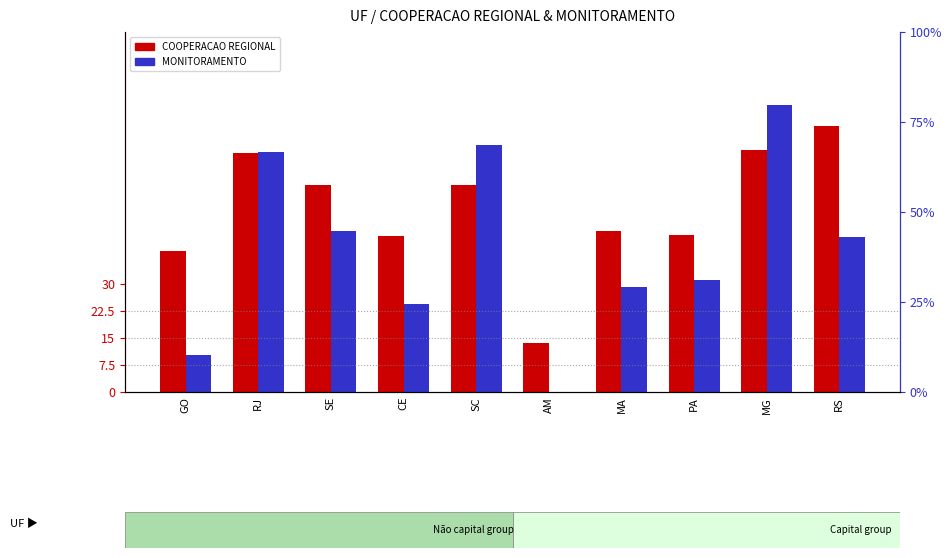

What is the approximate value of COOPERACAO REGIONAL at SC?

57.6